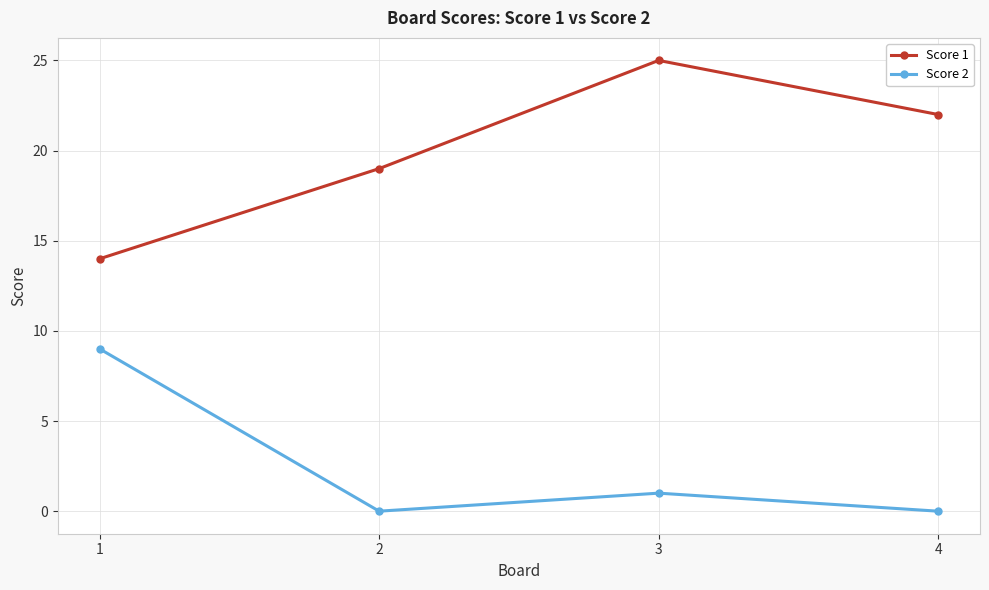

How many categories are shown in the chart?

4